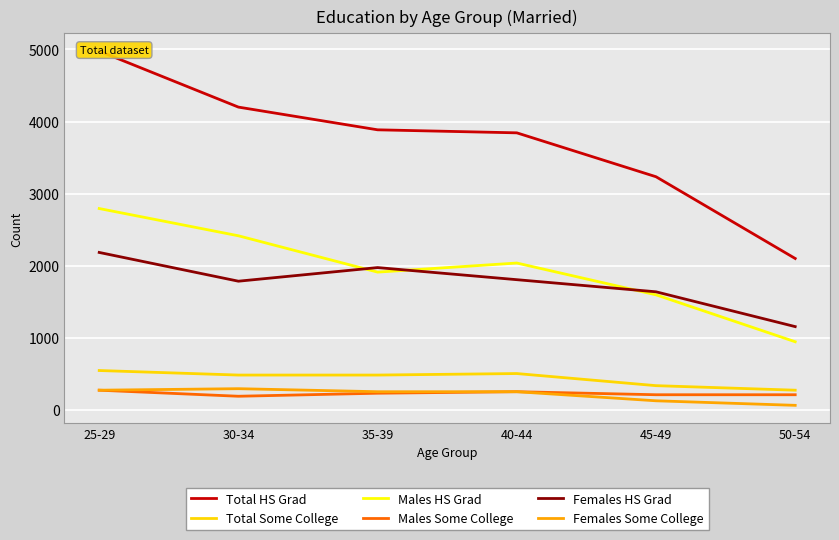

At 35-39, list the series in order from largest to smallest.

Total HS Grad, Females HS Grad, Males HS Grad, Total Some College, Females Some College, Males Some College